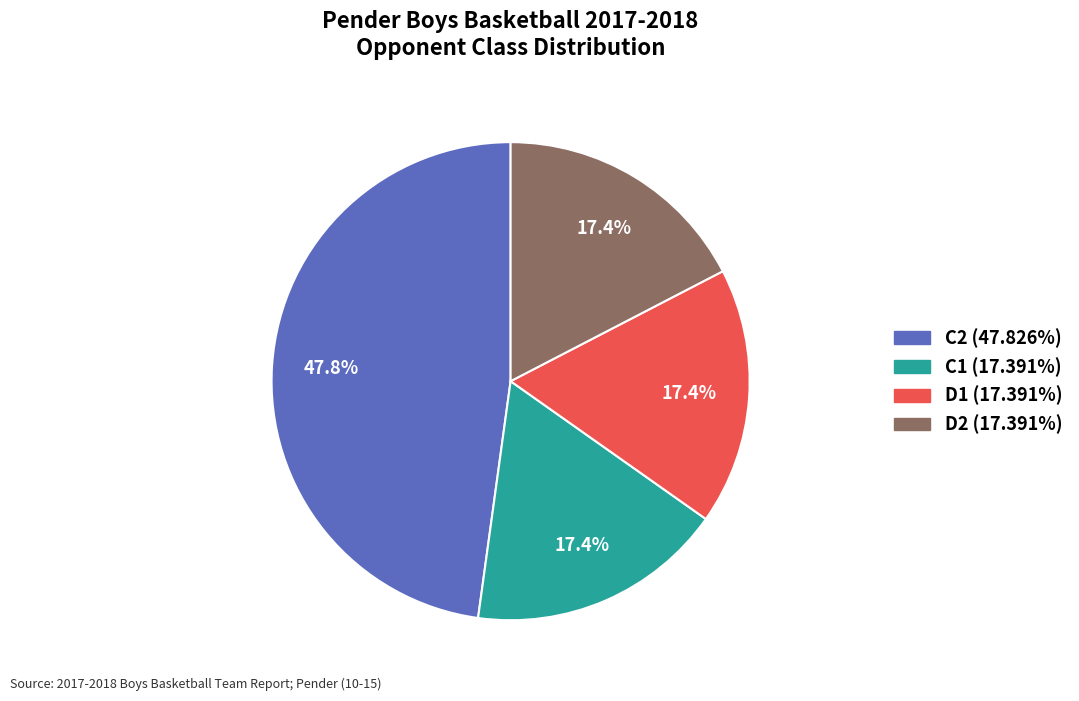

Does any single category account for the majority?

No